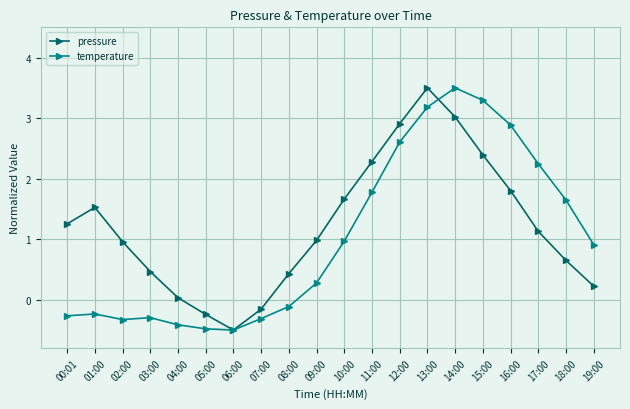

What is the spread (max minus min) of values at 15:00?

0.9